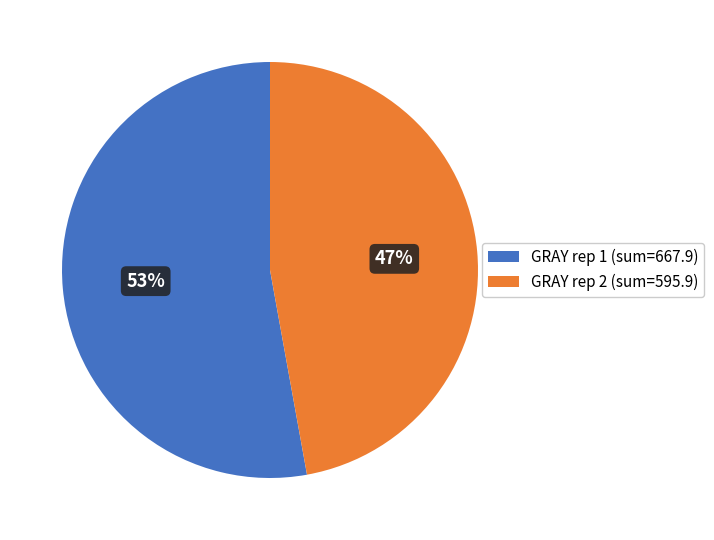

Do GRAY rep 2 (sum=595.9) and GRAY rep 1 (sum=667.9) together represent more than half of the pie?

Yes